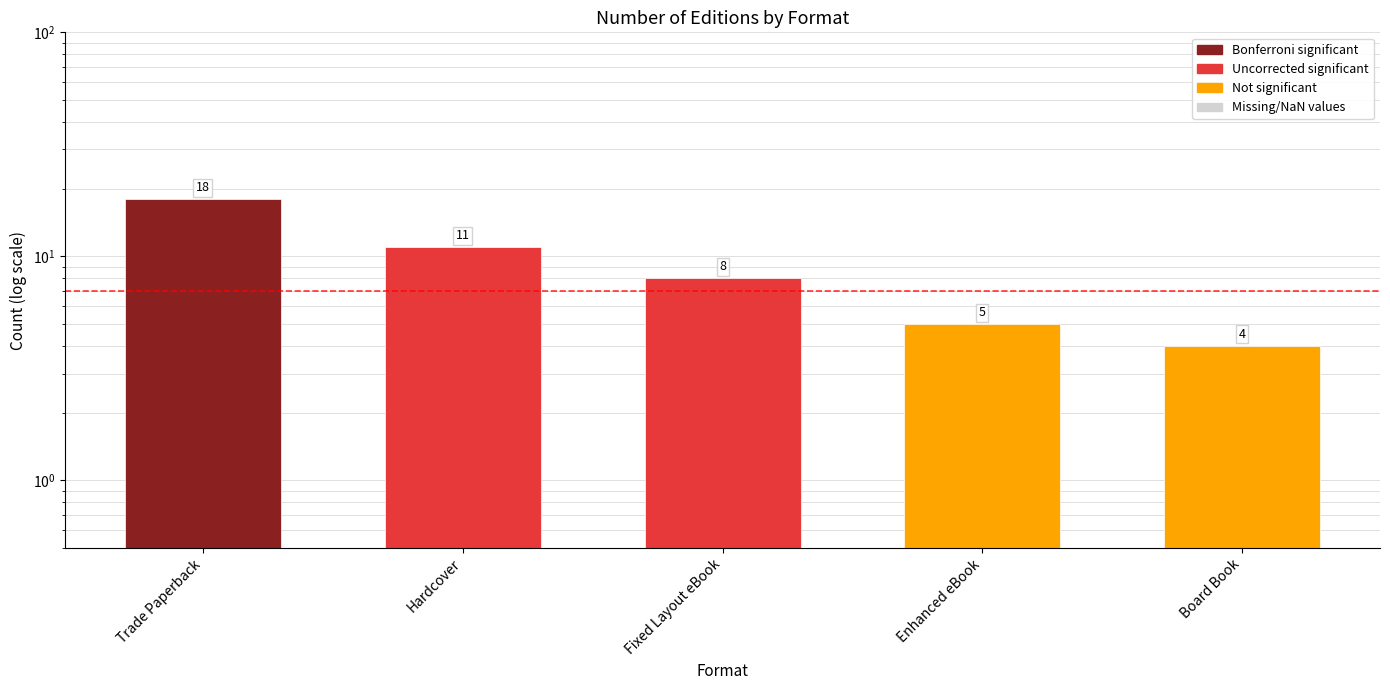

Reading right to left, transcribe all the data shown in this chart.

Board Book=4	Enhanced eBook=5	Fixed Layout eBook=8	Hardcover=11	Trade Paperback=18